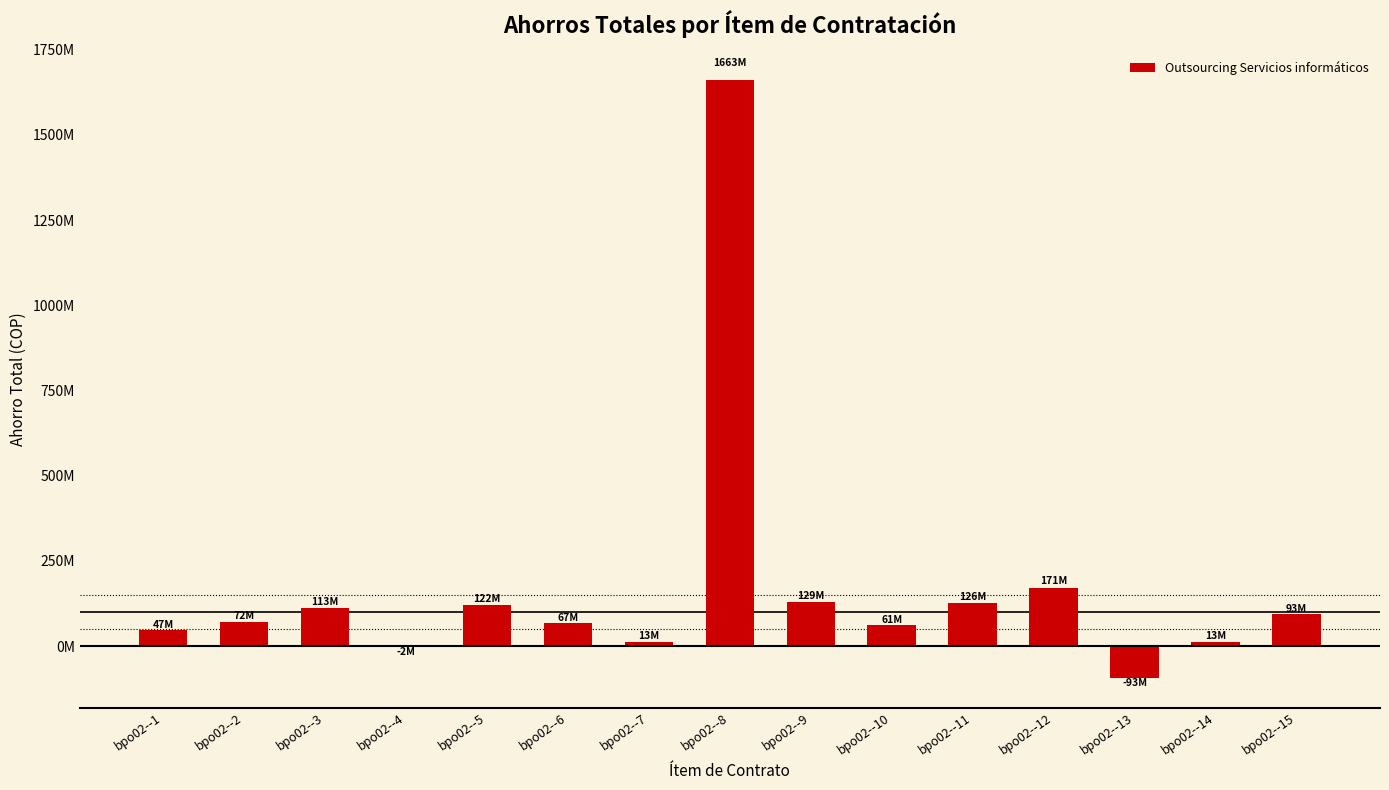

What is the value of the 2nd bar from the left?

72132237.6